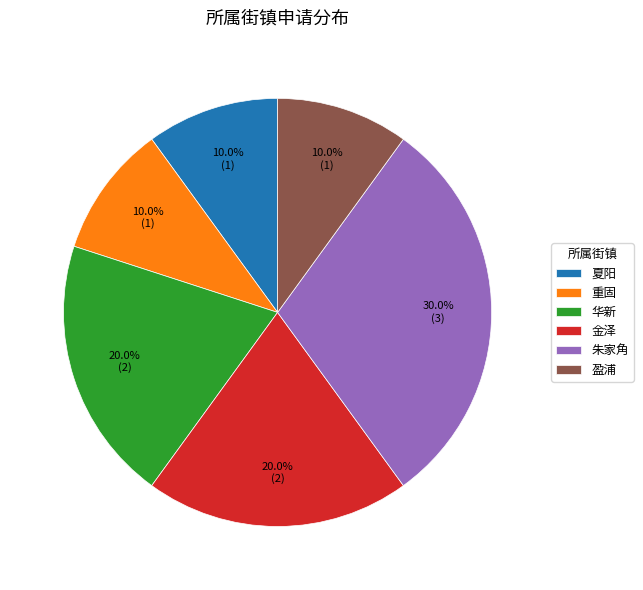

What is the largest slice in the pie chart?

朱家角